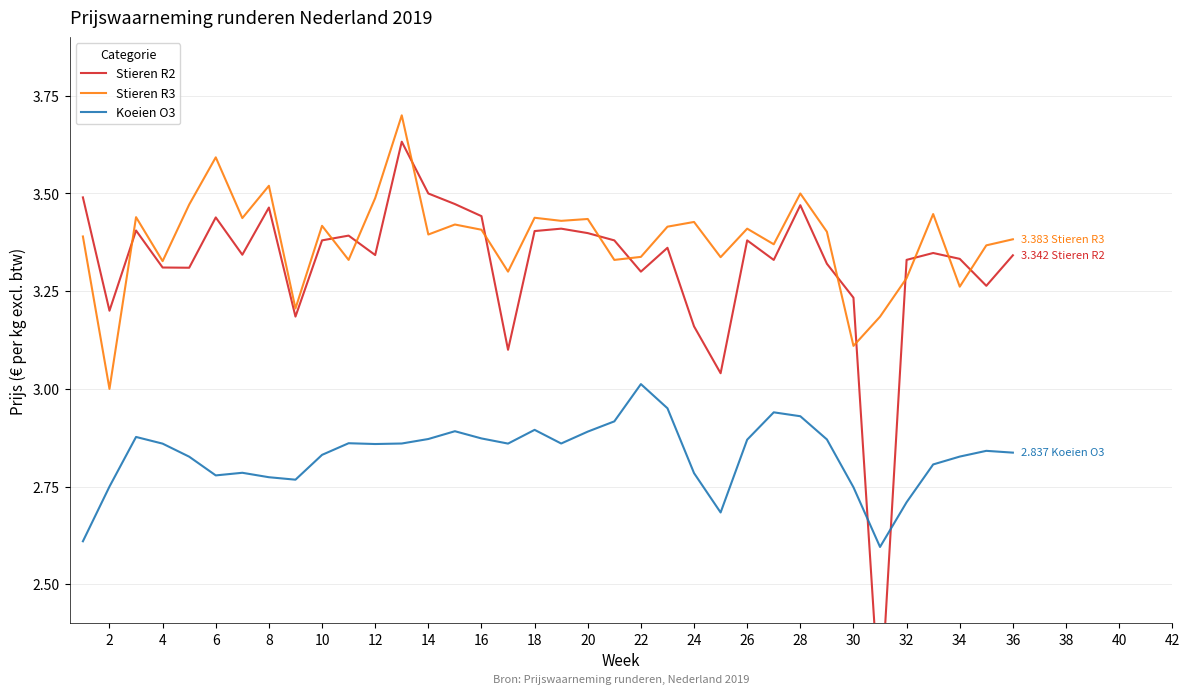

Which series has the widest spread of values?

Stieren R2